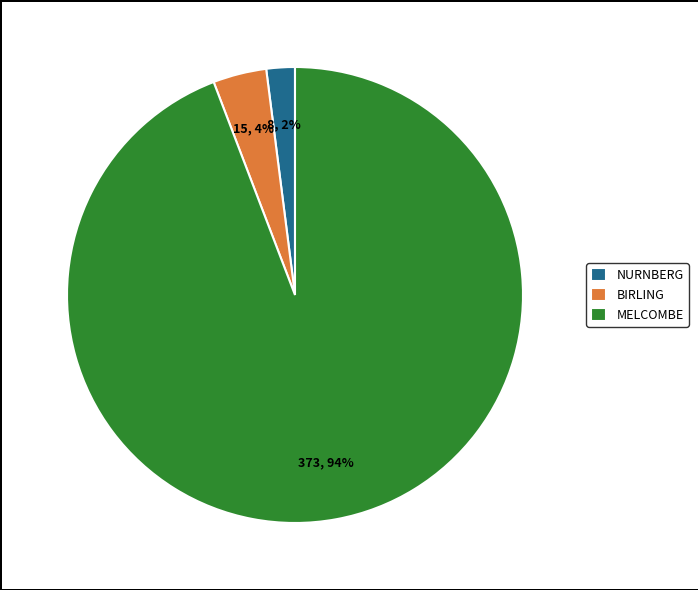

Is there any slice that represents more than half of the pie?

Yes